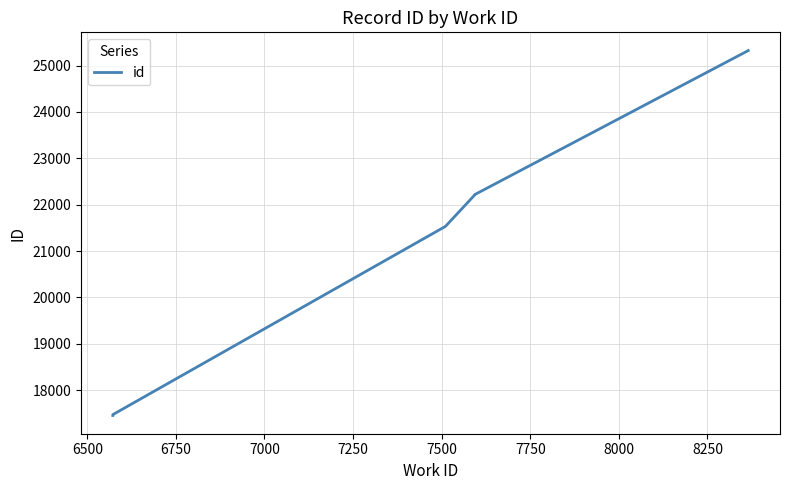

What is the difference between the maximum and minimum values?

7874